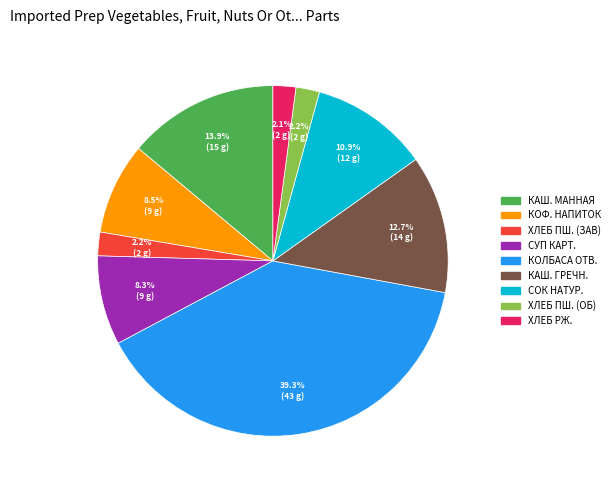

Is there any slice that represents more than half of the pie?

No